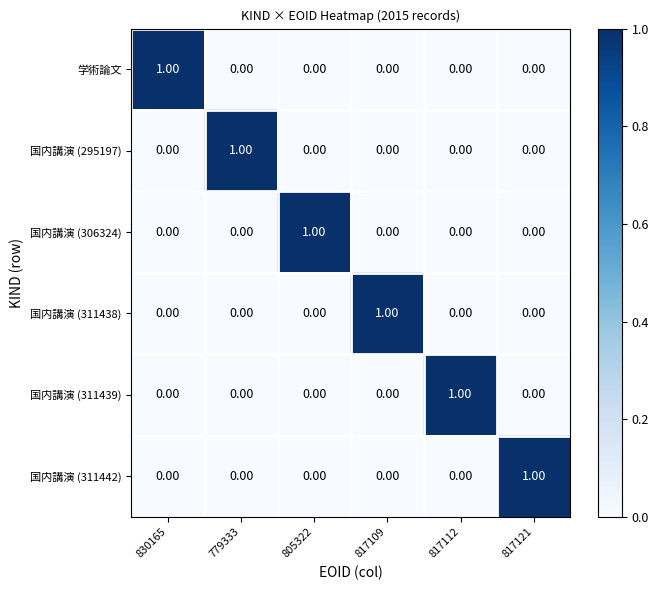

At how many categories does at least one series exceed 0?

6